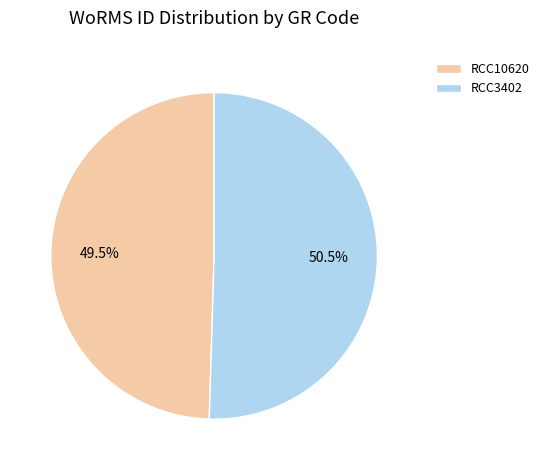

What is the majority slice?

RCC3402